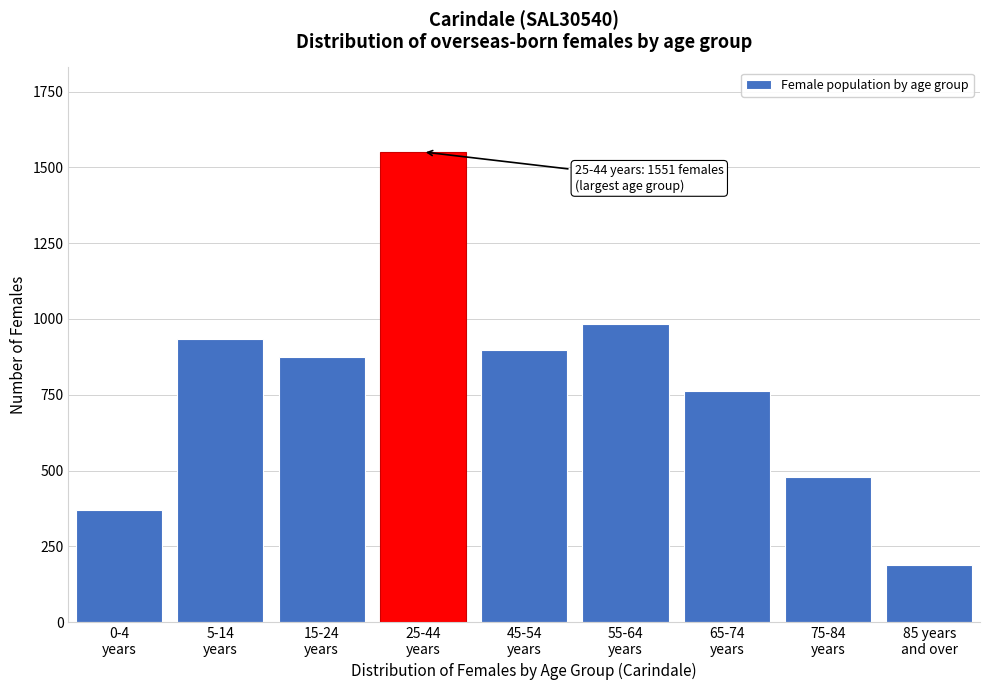

Reading left to right, list all the values displayed in this chart.

369	935	876	1551	897	983	762	478	190